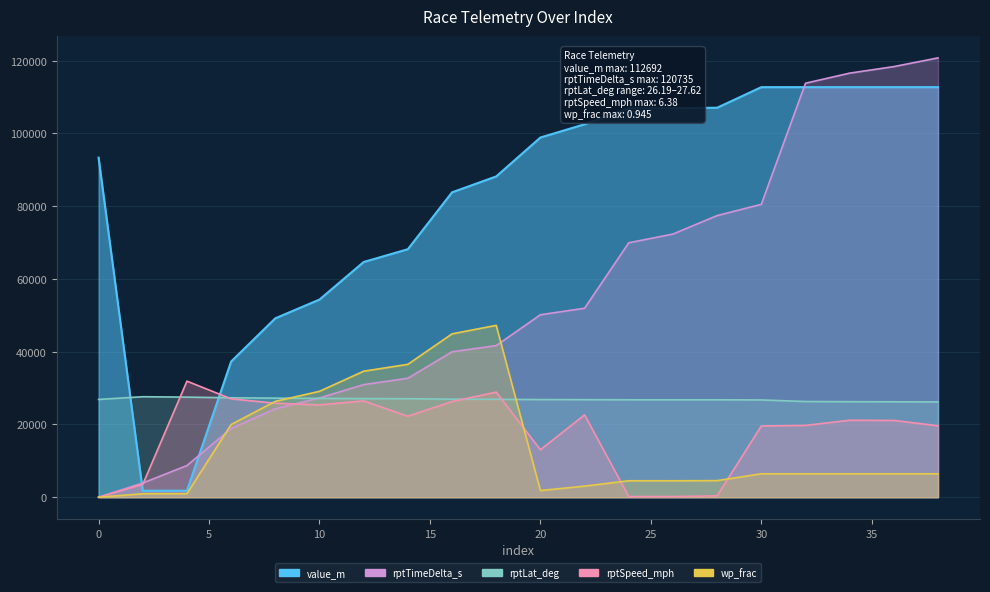

Is it true that value_m equals 1788.9 at 4?

True